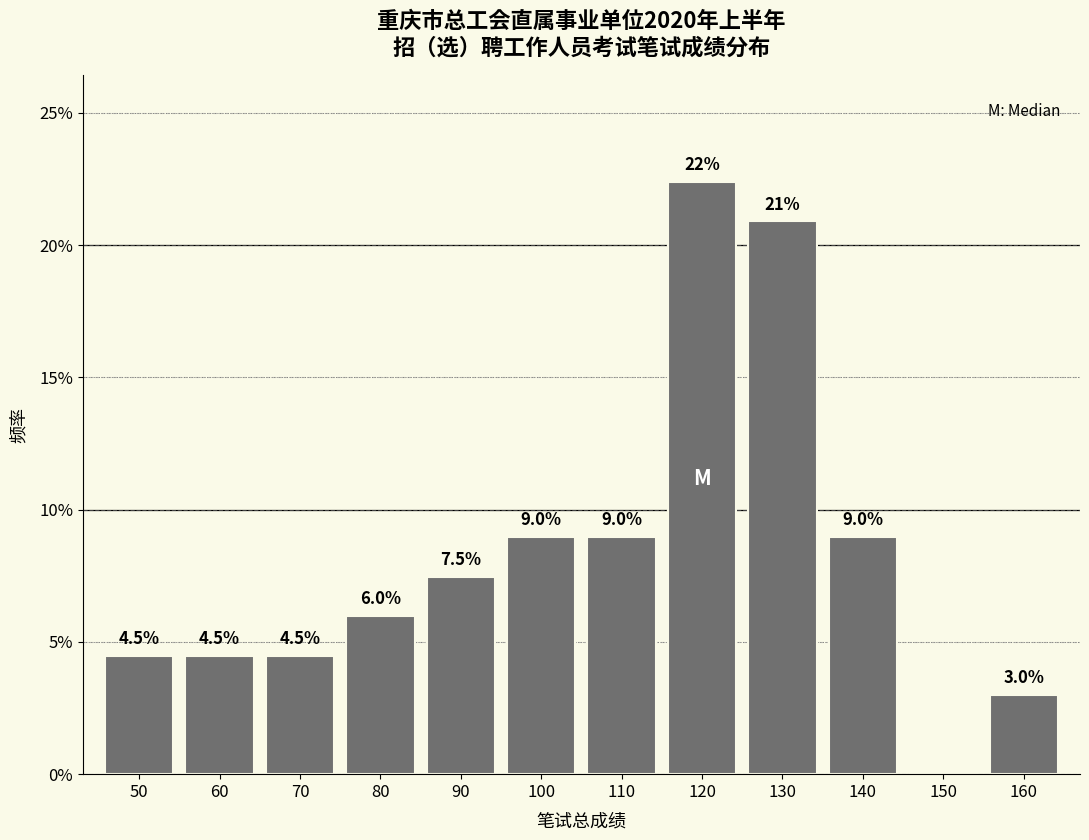

Are the bars horizontal?

No